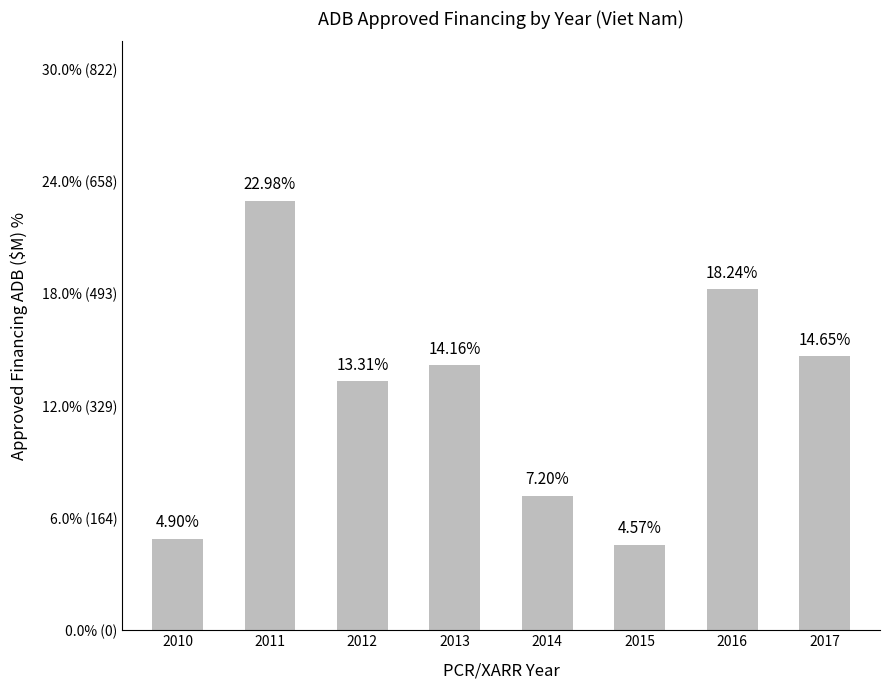

Reading right to left, extract all data points from this chart.

14.7	18.2	4.6	7.2	14.2	13.3	23.0	4.9